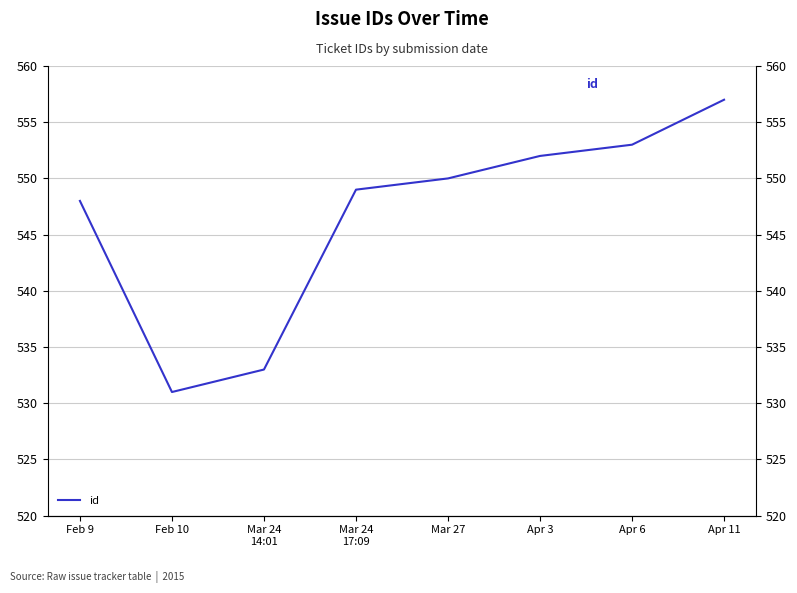

Which category has the highest value across all series?

Apr 11